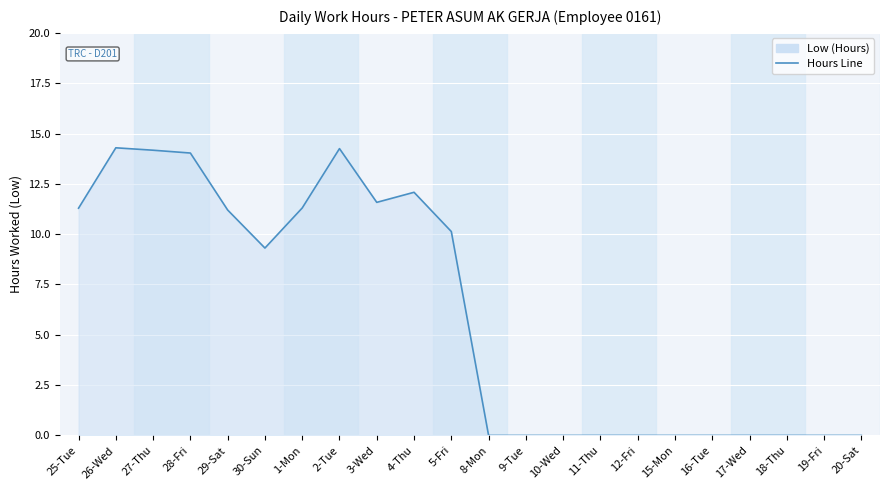

What is the maximum value shown in the chart?

14.3